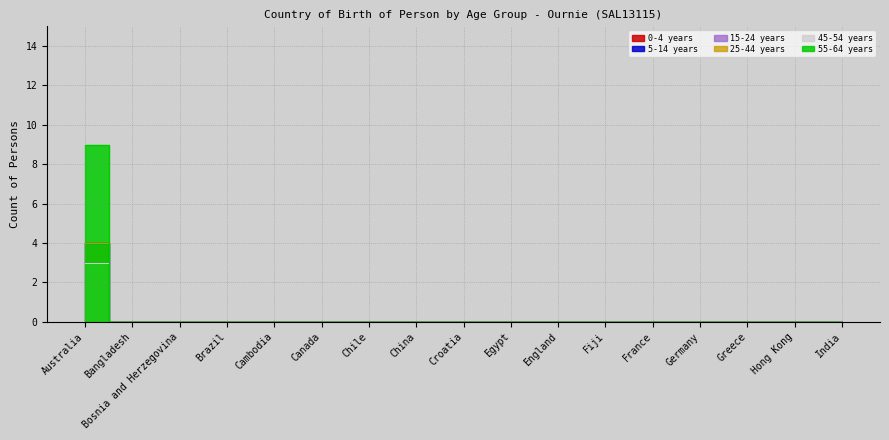

How many categories are shown in the chart?

17